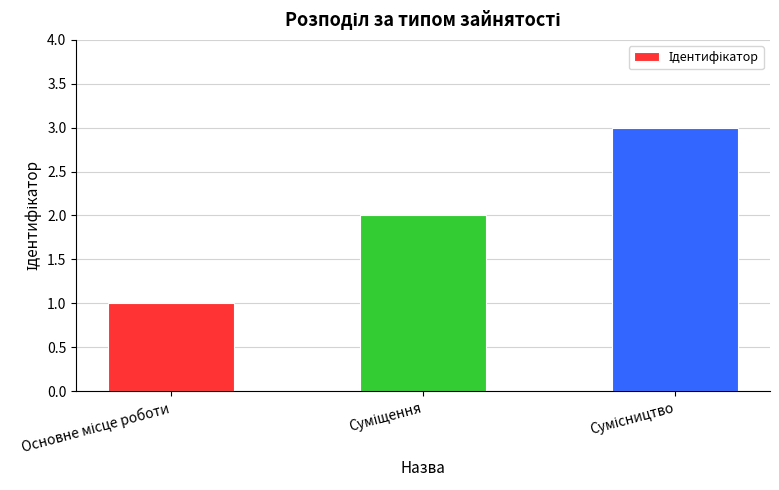

What is the sum of all values?

6